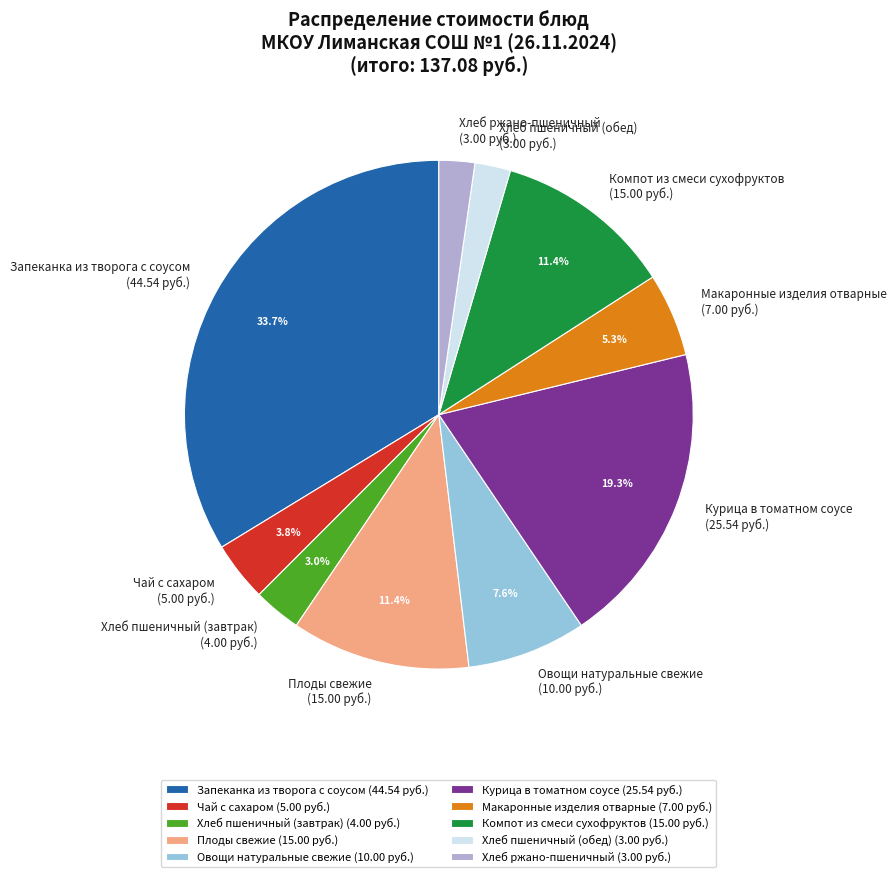

Do Хлеб ржано-пшеничный and Макаронные изделия отварные together represent more than half of the pie?

No